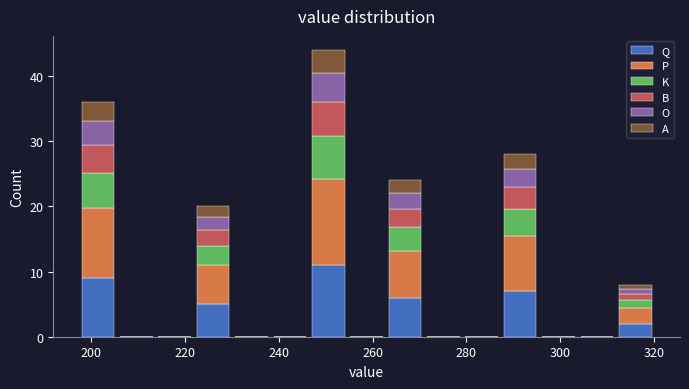

Which range on the x-axis has the tallest stacked bar (by total height)?

246 to 254